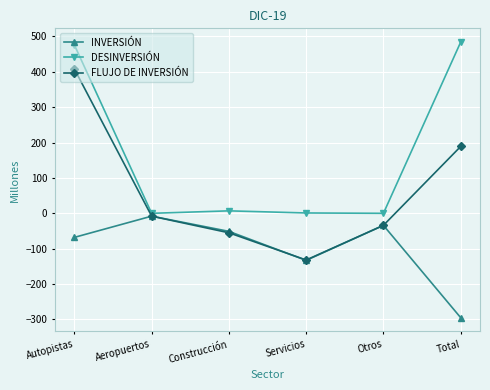

What is the sum of all DESINVERSIÓN values?

968